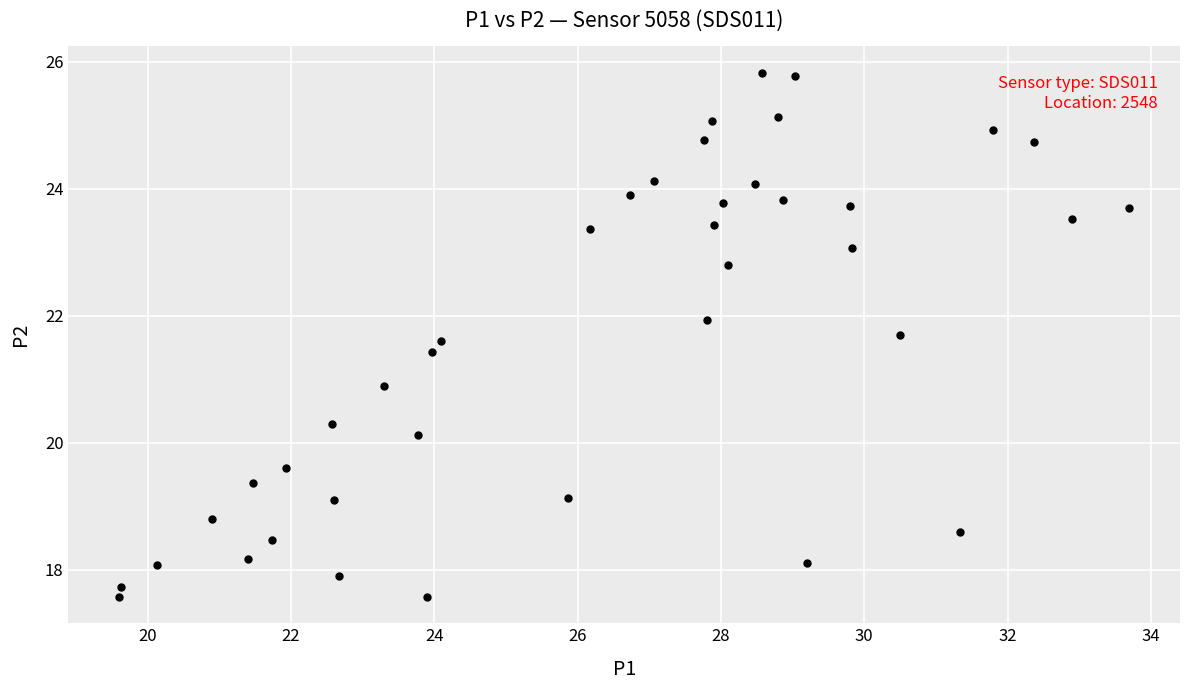

What is the range of Y values (max minus min)?

8.3